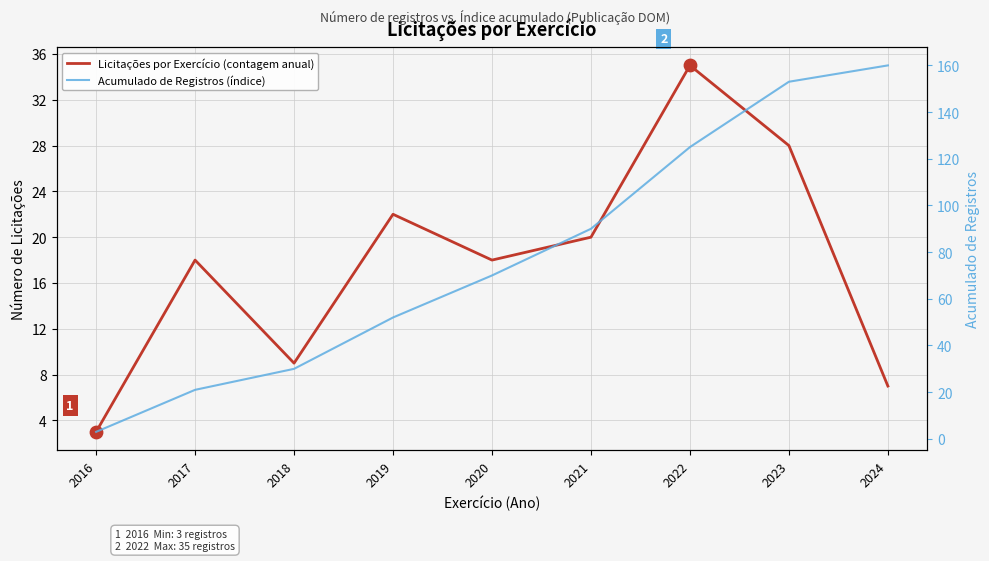

Which series has the widest spread of Y values?

Acumulado de Registros (índice)